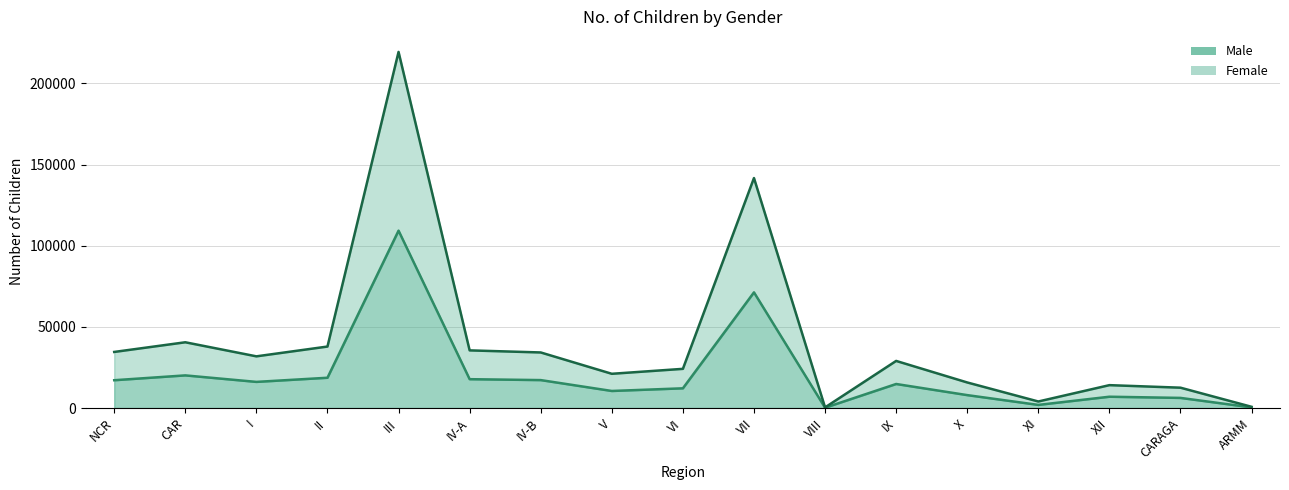

What is the value of the Male point at the 7th from the left?

17210